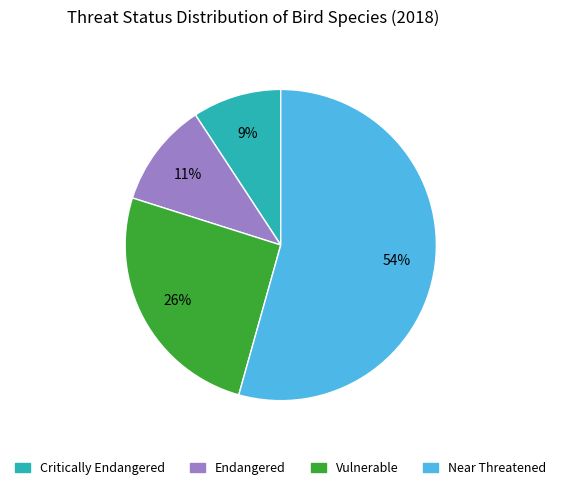

Do Critically Endangered and Endangered together represent more than half of the pie?

No